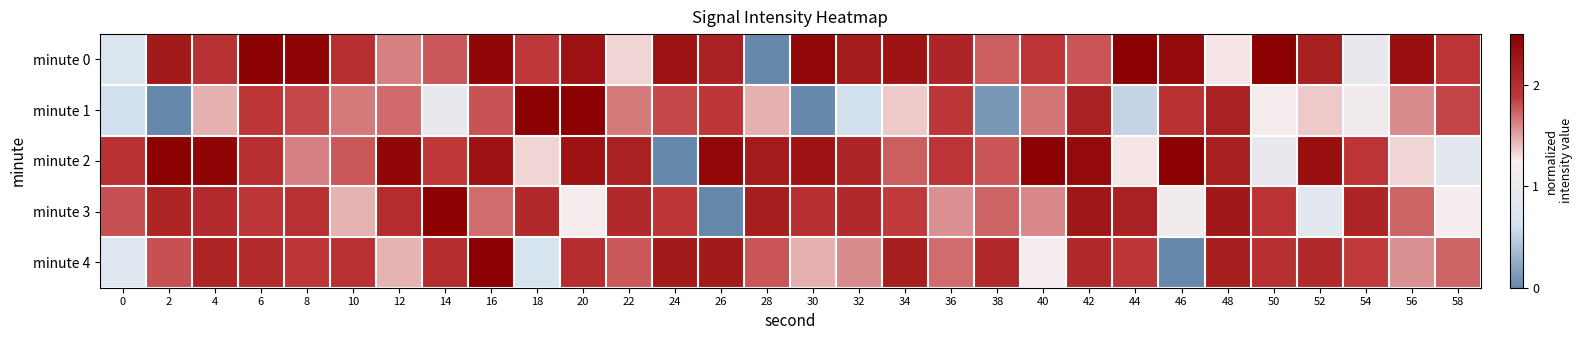

Which category has the lowest value across all series?

28